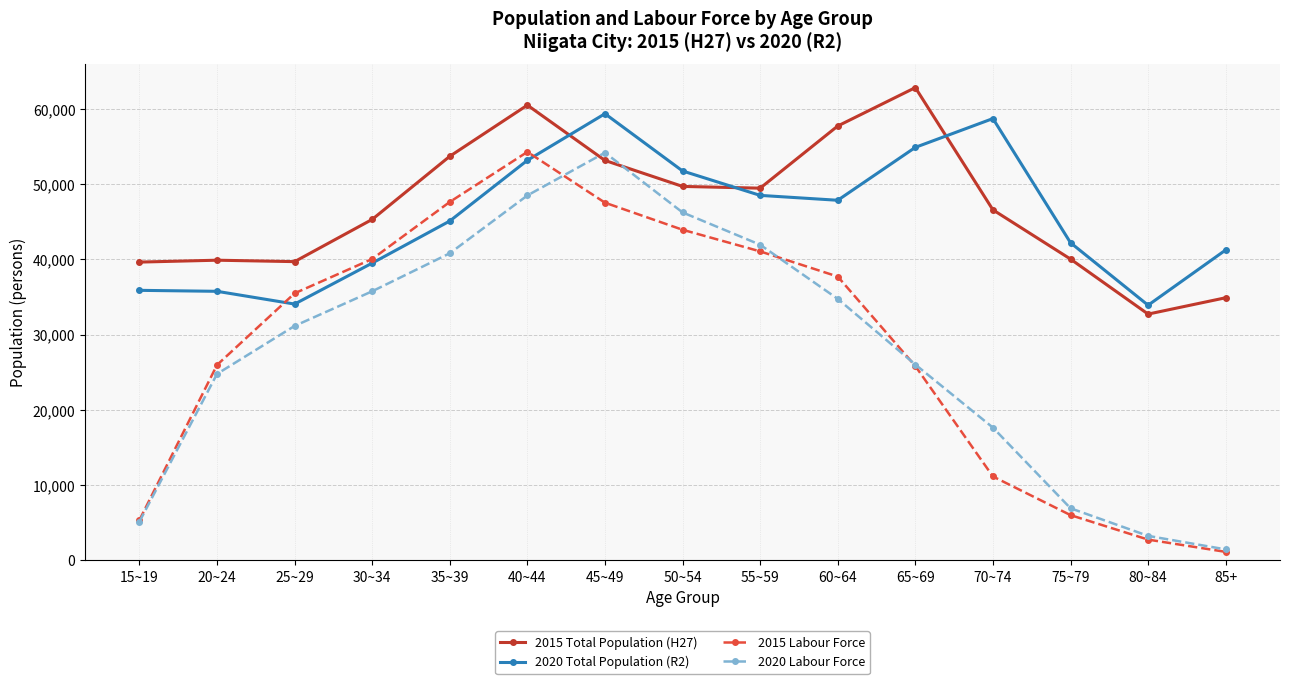

At how many categories does at least one series exceed 15115?

15